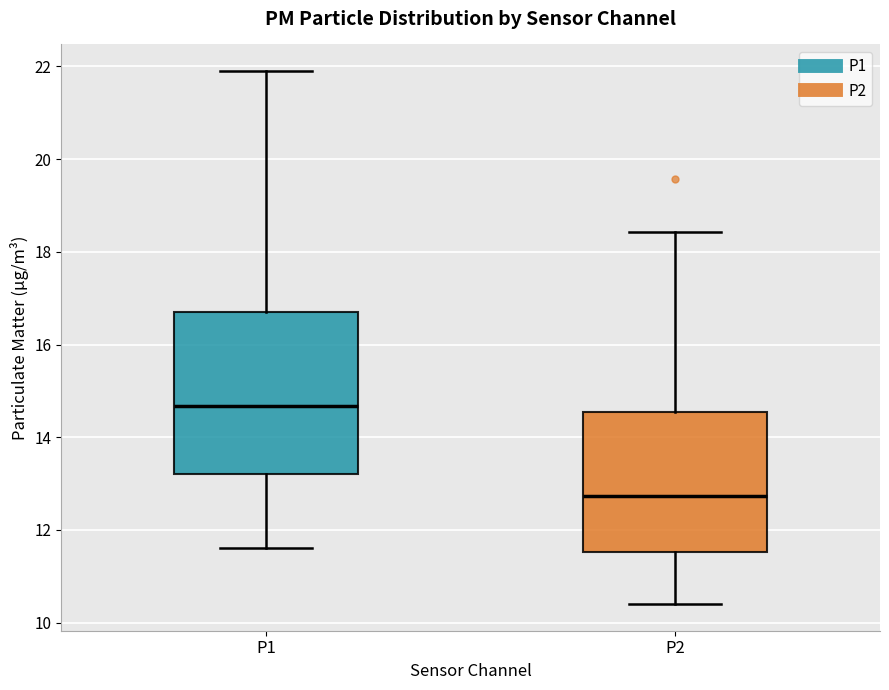

Reading left to right, transcribe this box plot: for each box, give where its median line is, the range the box spans, and where its two whiskers end, as read against the y-axis. The values are not printed on the chart, so give them approximately, as read against the axis.

P1: median 14.6, box 13.2 to 16.6, whiskers 11.6 to 22.0
P2: median 12.8, box 11.6 to 14.6, whiskers 10.4 to 18.4